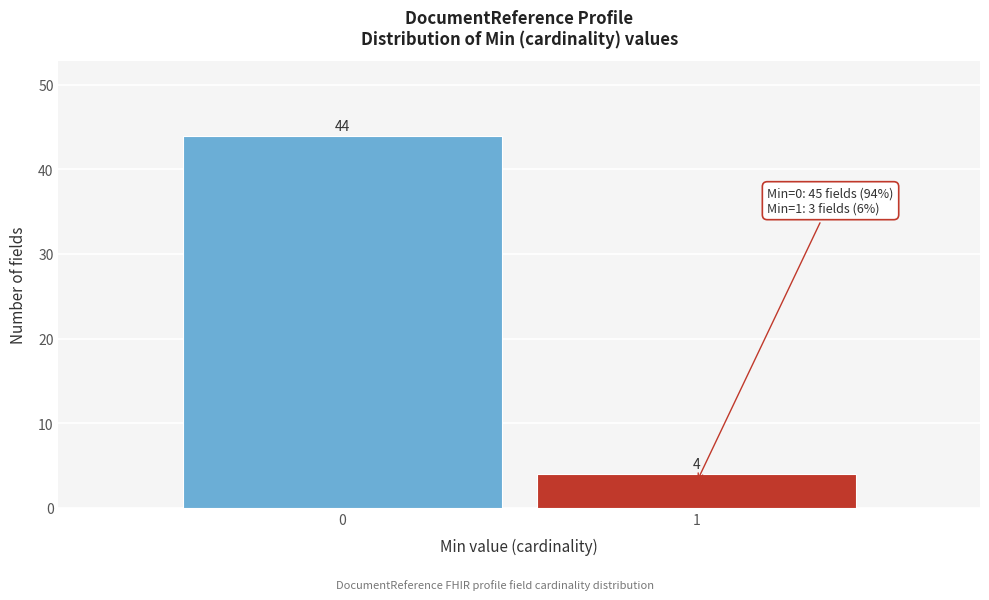

Reading left to right, list all the values displayed in this chart.

0=44	1=4